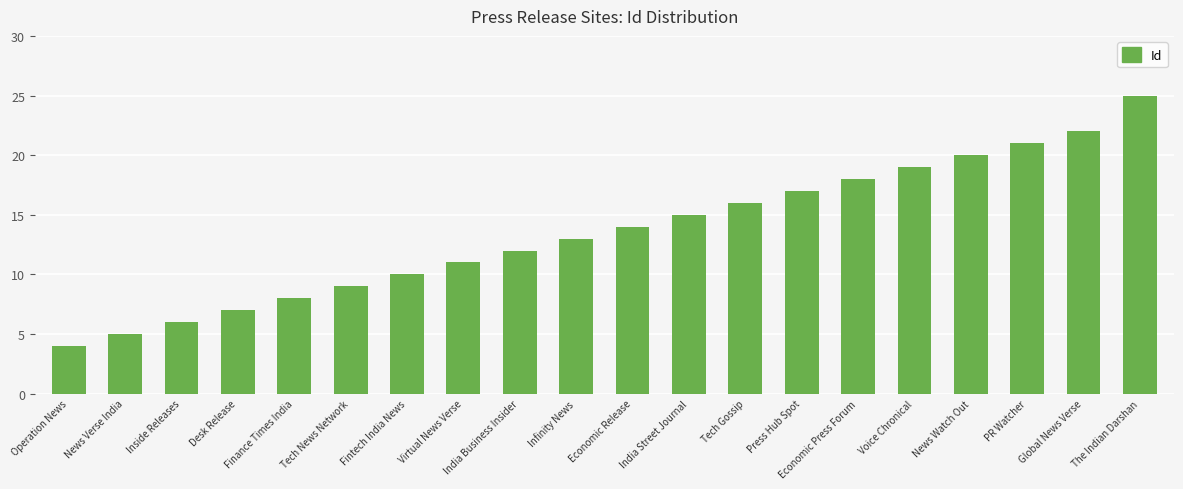

The chart shows a value of 5 at Press Hub Spot. True or false?

False